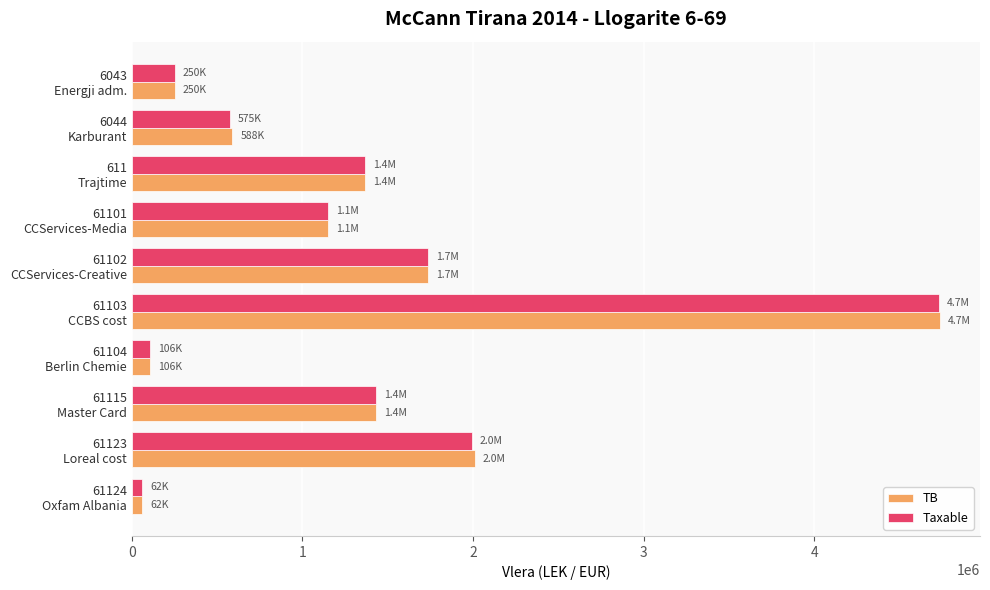

What is the difference between the second highest and minimum values in the TB series?

1948549.0